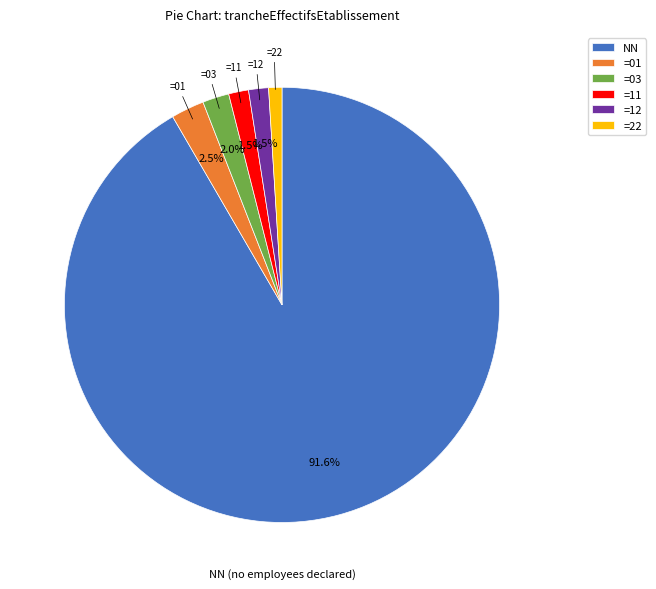

Which slice is the largest?

NN